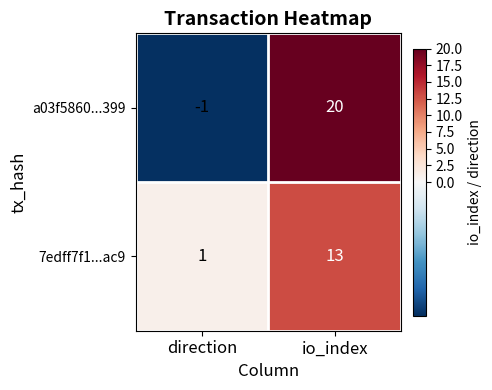

Is the value of a03f5860...399 at direction greater than the value of 7edff7f1...ac9 at io_index?

No